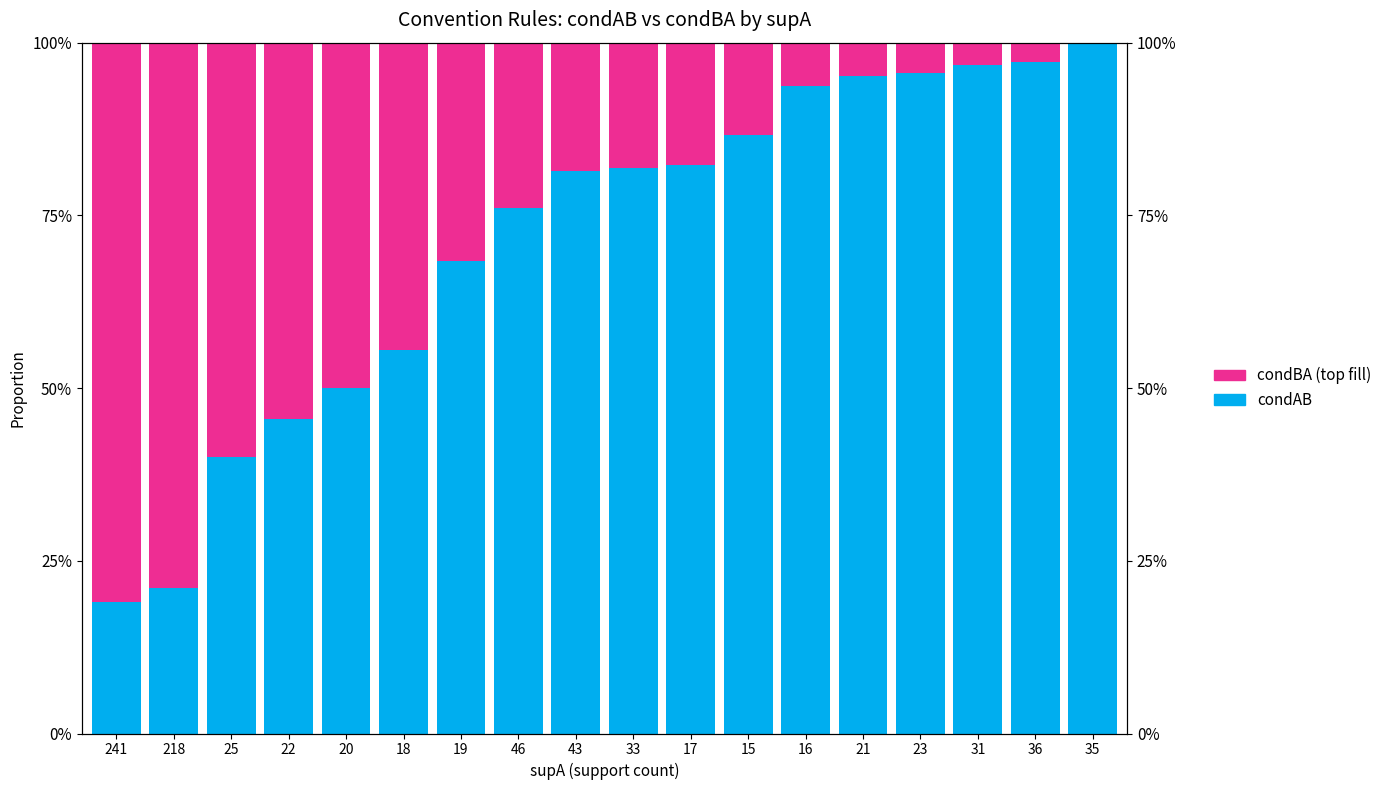

At which category is the sum across all series the highest?

241